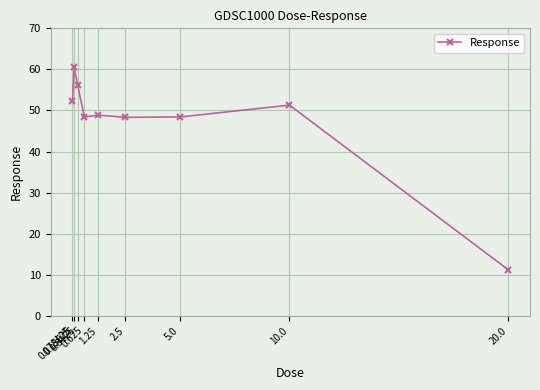

What is the difference between the values at 2.5 and 0.625?

0.1